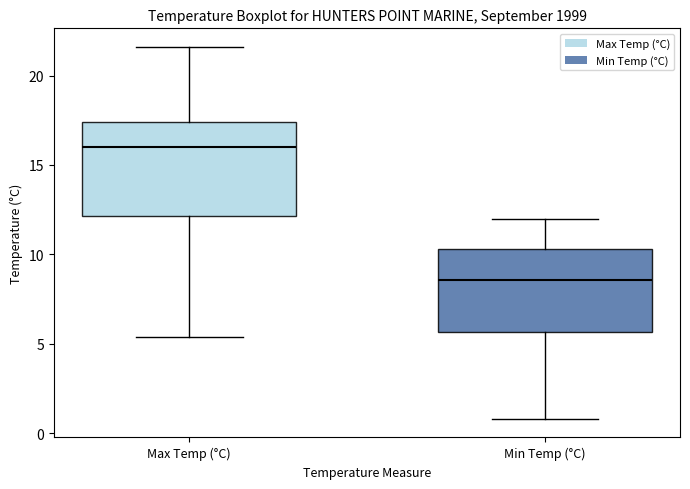

Which box has the lowest median line?

Min Temp (°C)